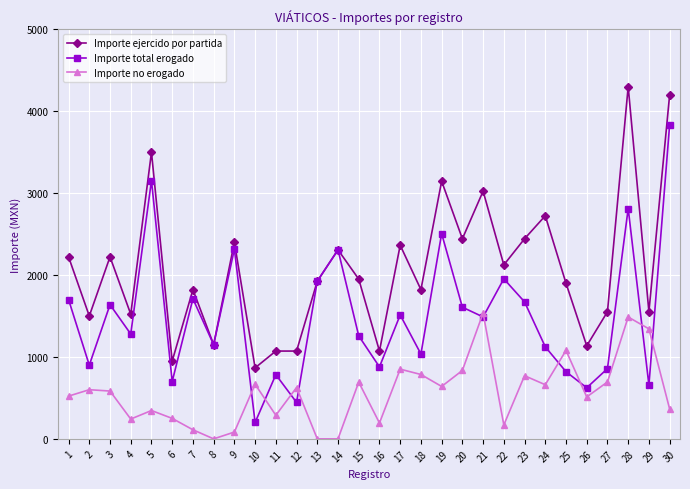

Is the value of Importe ejercido por partida at 29 greater than the value of Importe total erogado at 2?

Yes